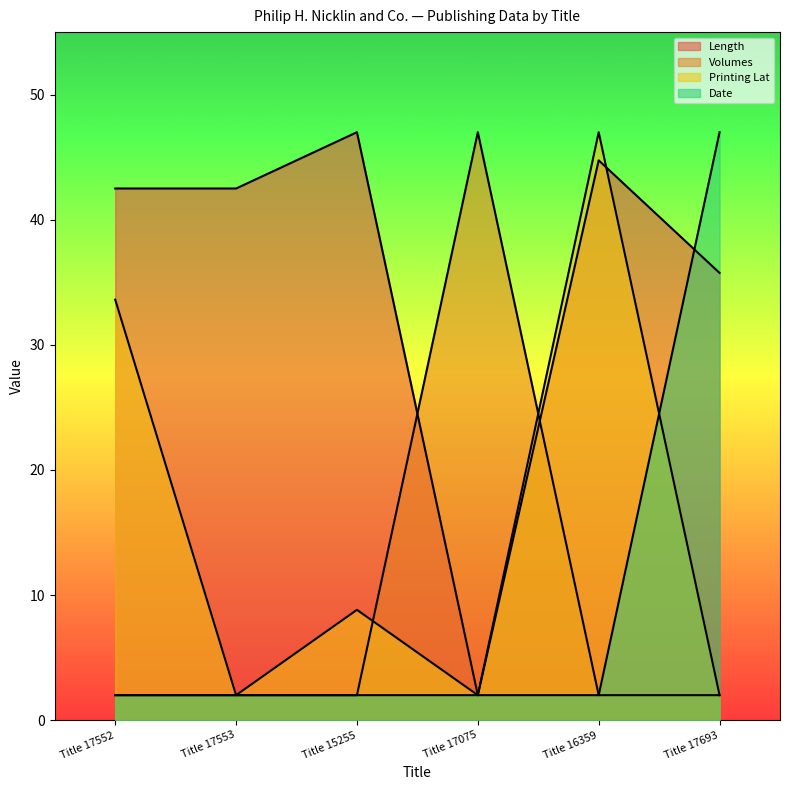

Which series has the widest spread of values?

Length